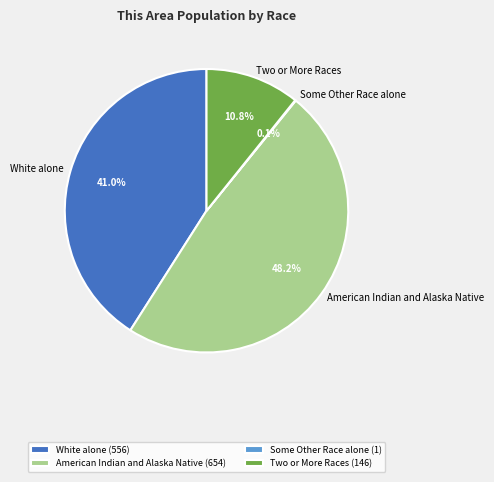

To the nearest percent, what is the average slice percentage?

25%